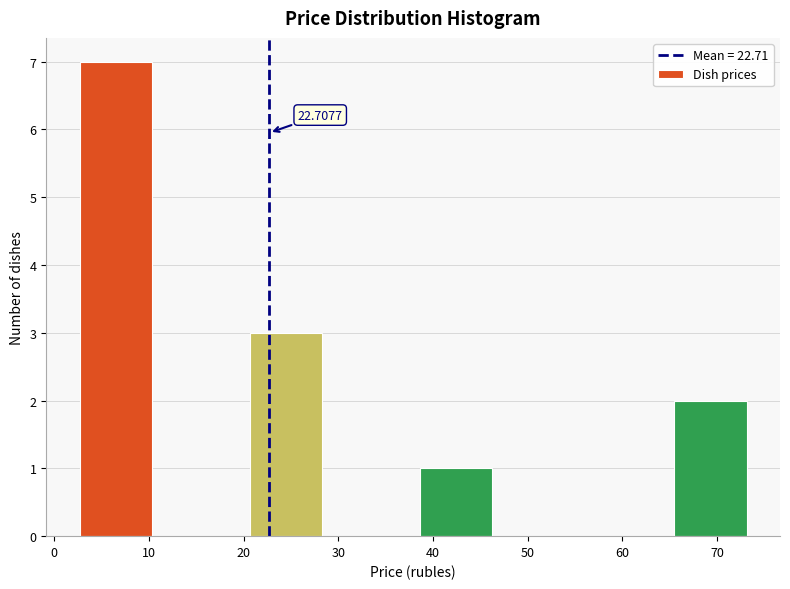

Which range on the x-axis has the tallest bar?

2 to 11